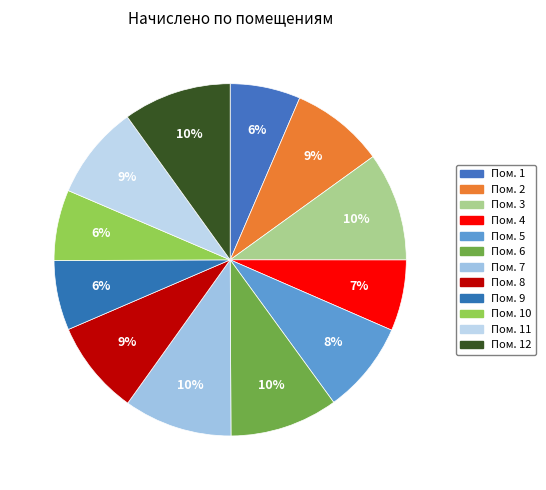

How many slices are in this pie chart?

12